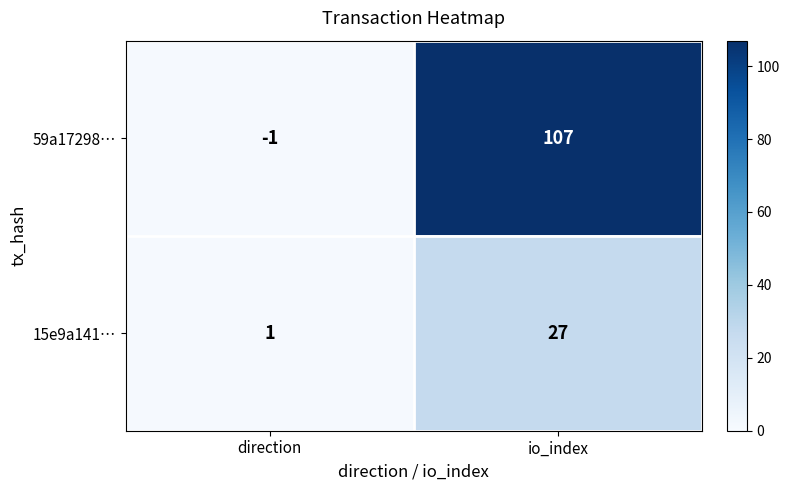

What is the total value across all series at direction?

0